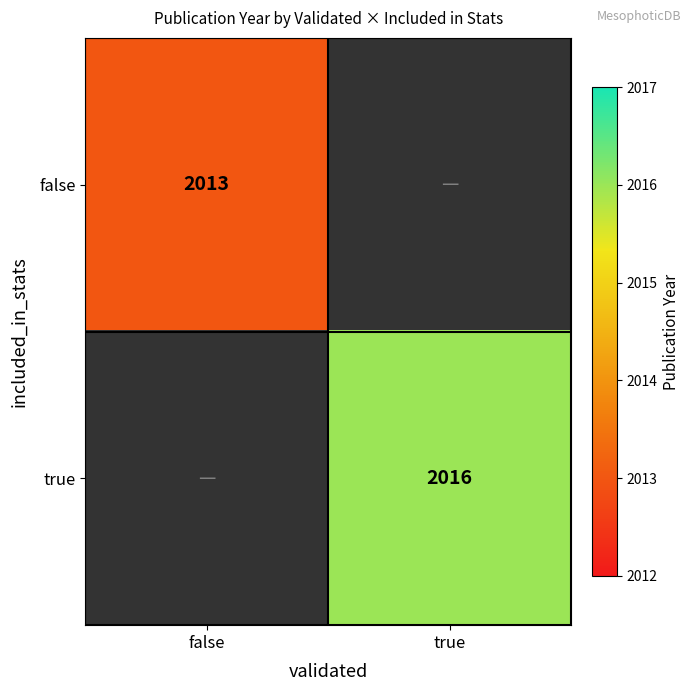

Is it true that true equals 2685 at true?

False